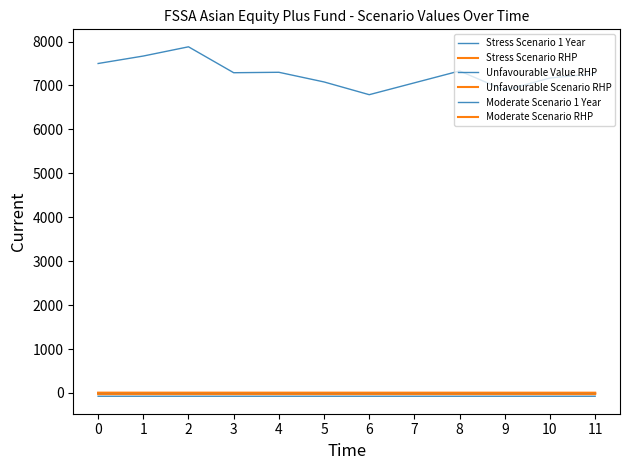

Does the chart have visible grid lines?

No